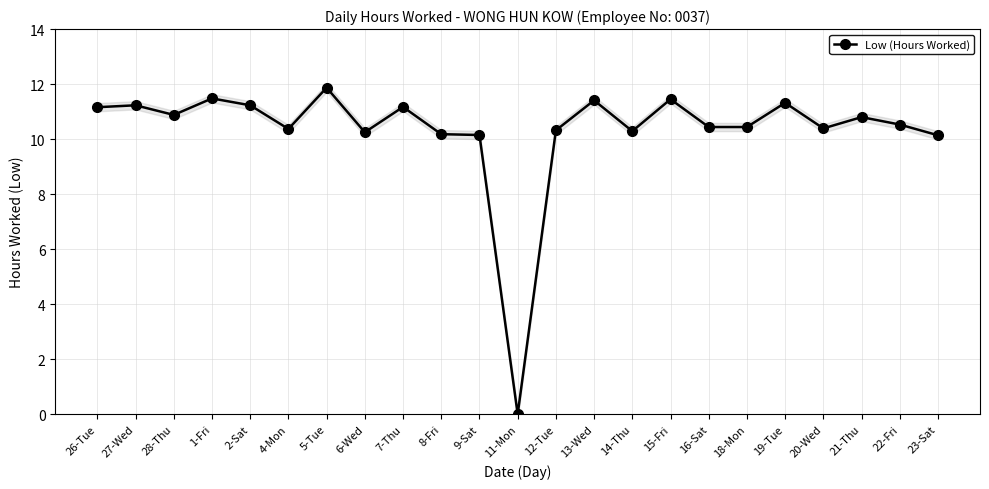

What is the value of the 3rd point from the left?

10.9